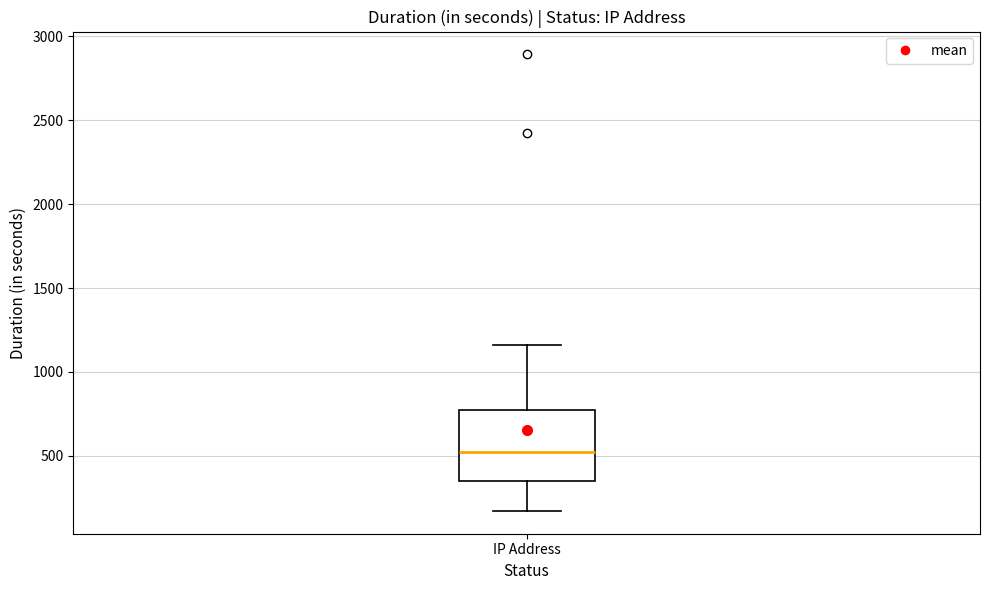

Transcribe this box plot: give where the median line is, the range the box spans, and where the two whiskers end, as read against the y-axis. The values are not printed on the chart, so give them approximately, as read against the axis.

median 500, box 350 to 800, whiskers 150 to 1150